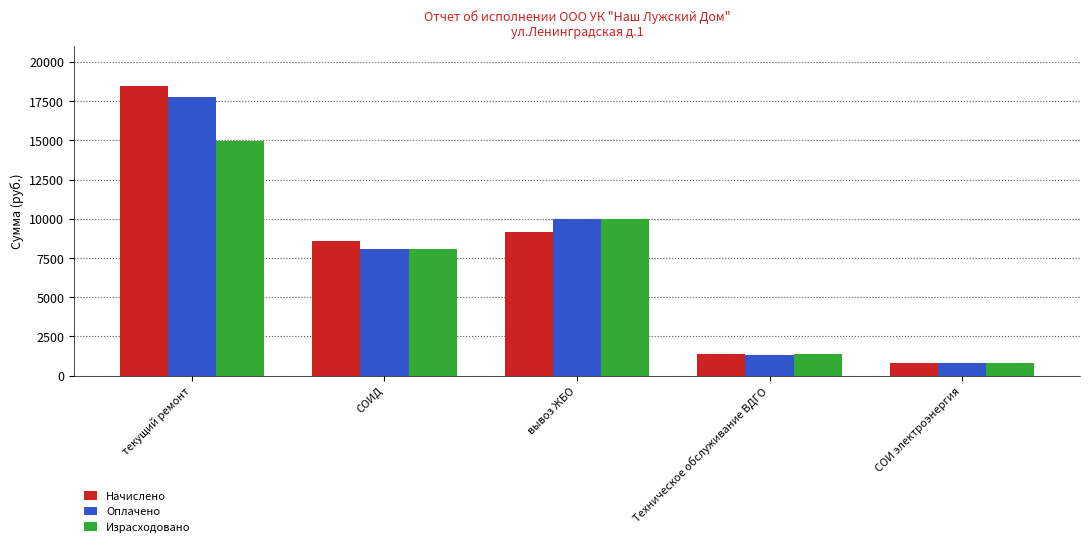

What position from the left is СОИ электроэнергия?

5